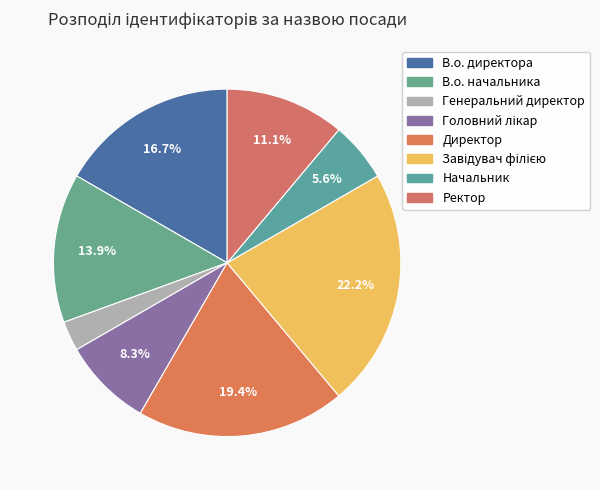

Combined, do Завідувач філією and В.о. начальника account for over 50%?

No